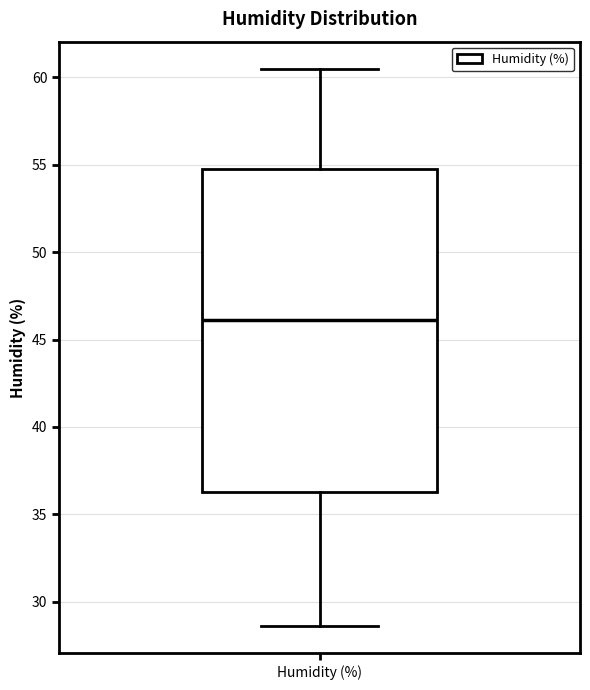

Transcribe this box plot: give where the median line is, the range the box spans, and where the two whiskers end, as read against the y-axis. The values are not printed on the chart, so give them approximately, as read against the axis.

median 46.0, box 36.5 to 55.0, whiskers 28.5 to 60.5